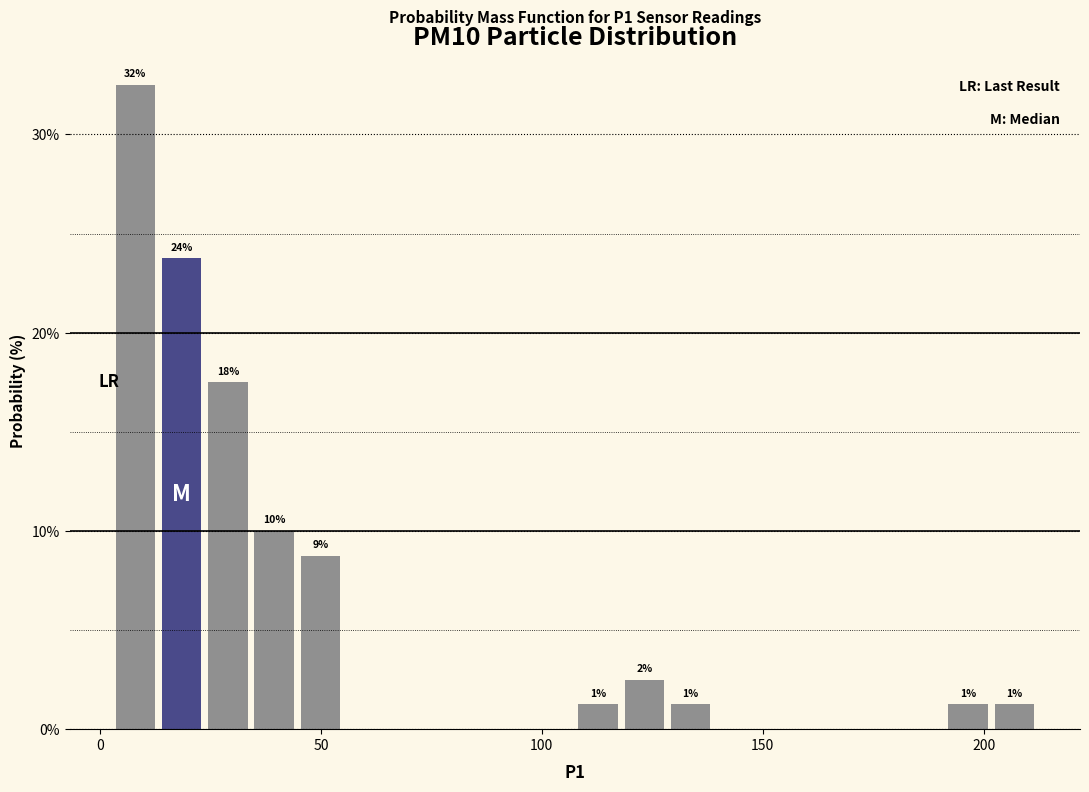

Read against the x-axis, roughly where is the centre of the tallest bar?

10